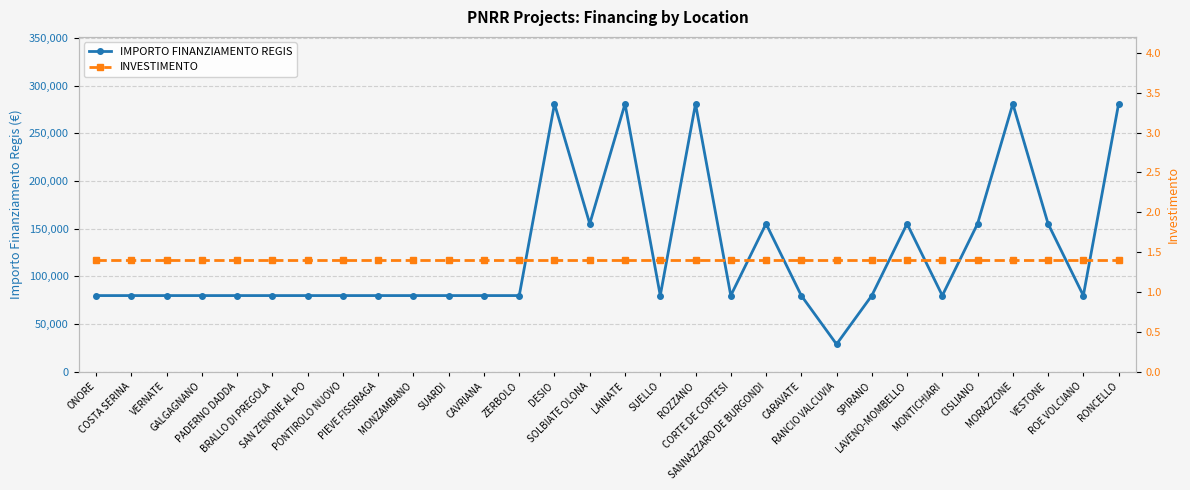

Is the value of IMPORTO FINANZIAMENTO REGIS at RONCELLO greater than the value of INVESTIMENTO at SAN ZENONE AL PO?

Yes